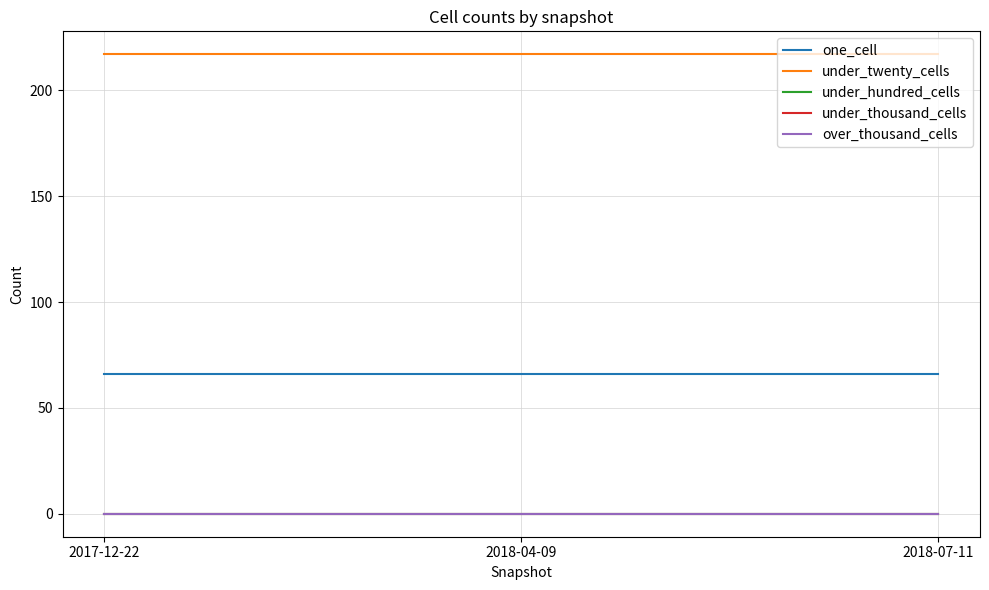

Does the chart display data point markers on the line(s)?

No